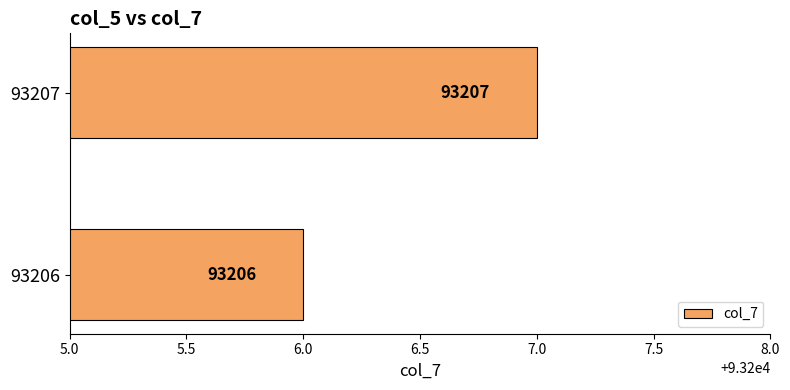

What is the sum of all values?

186413